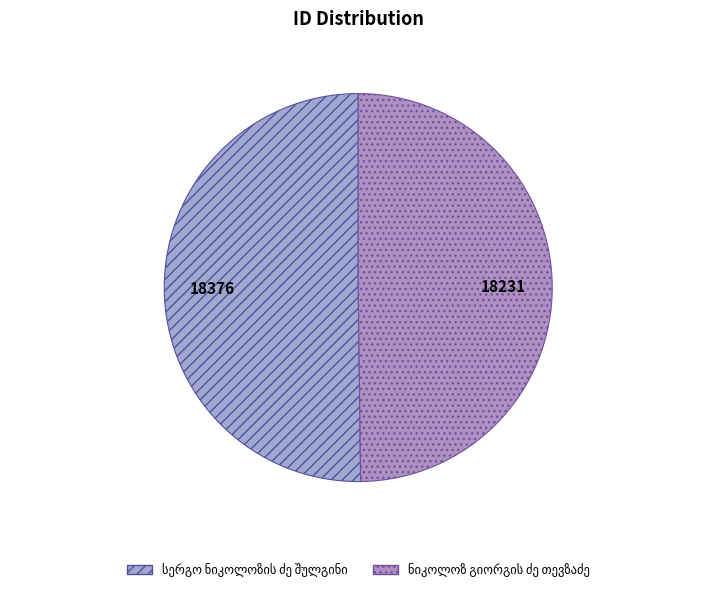

To the nearest percent, what percentage of the pie is ნიკოლოზ გიორგის ძე თევზაძე?

50%